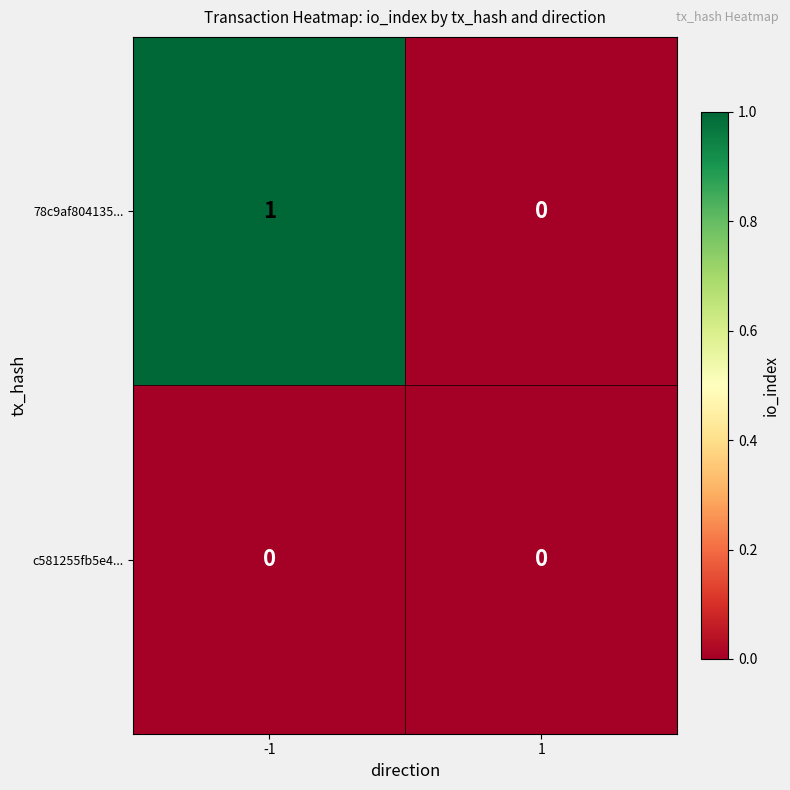

True or false: 78c9af804135... has a value of 1 at -1.

True